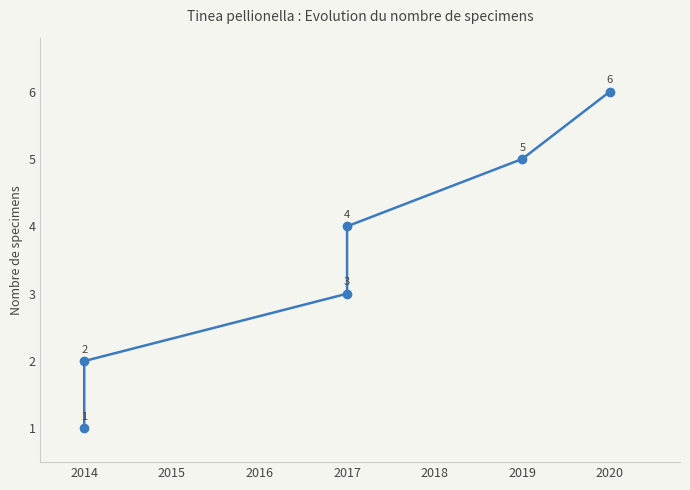

What is the value of the 5th point from the left?

5